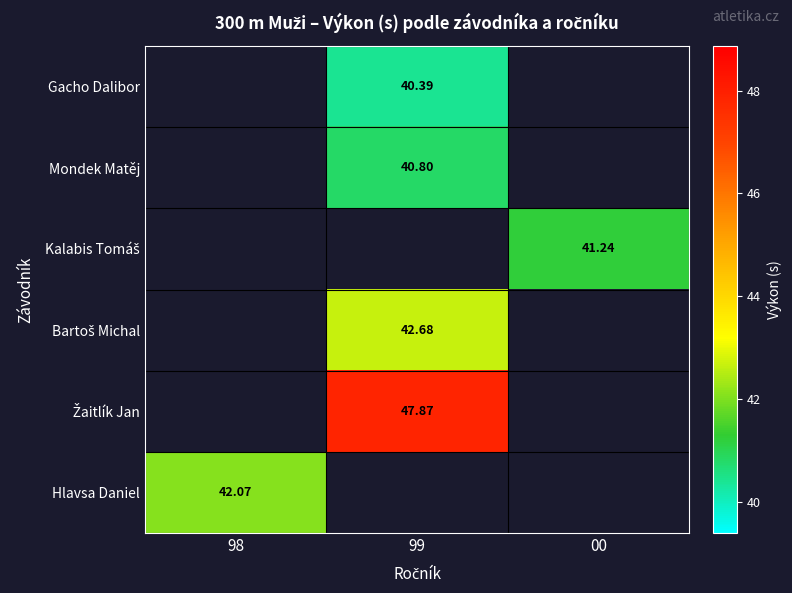

Which category has the lowest value across all series?

99